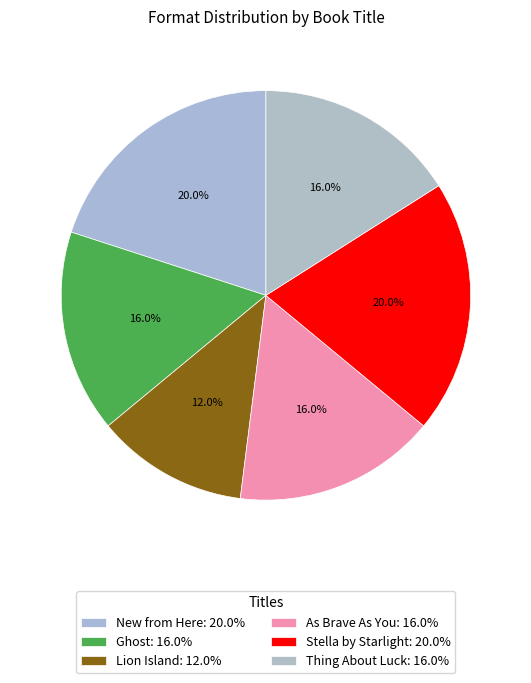

Approximately how many times larger is the value at Thing About Luck compared to Ghost?

1.0